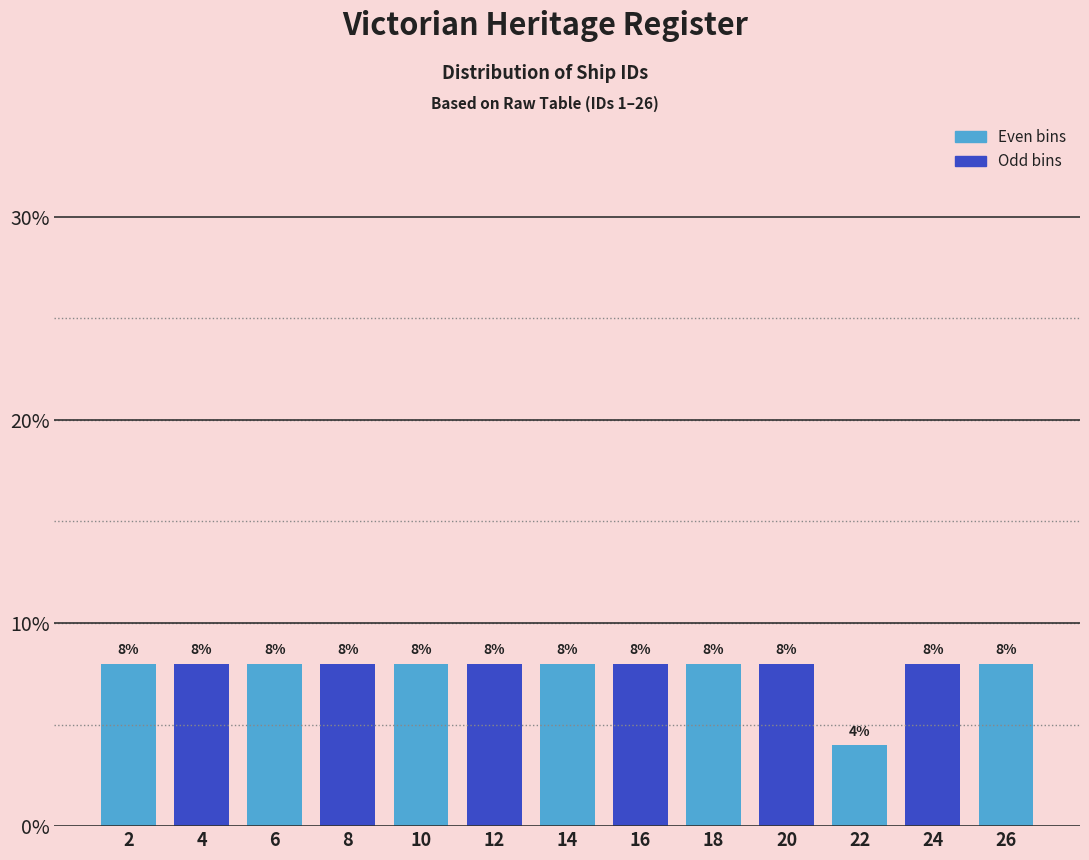

Reading left to right, transcribe this chart: for each bar, give the range it covers on the x-axis and its height.

1 to 3: 8
3 to 5: 8
5 to 7: 8
7 to 9: 8
9 to 11: 8
11 to 13: 8
13 to 15: 8
15 to 17: 8
17 to 19: 8
19 to 21: 8
21 to 23: 4
23 to 25: 8
25 to 27: 8